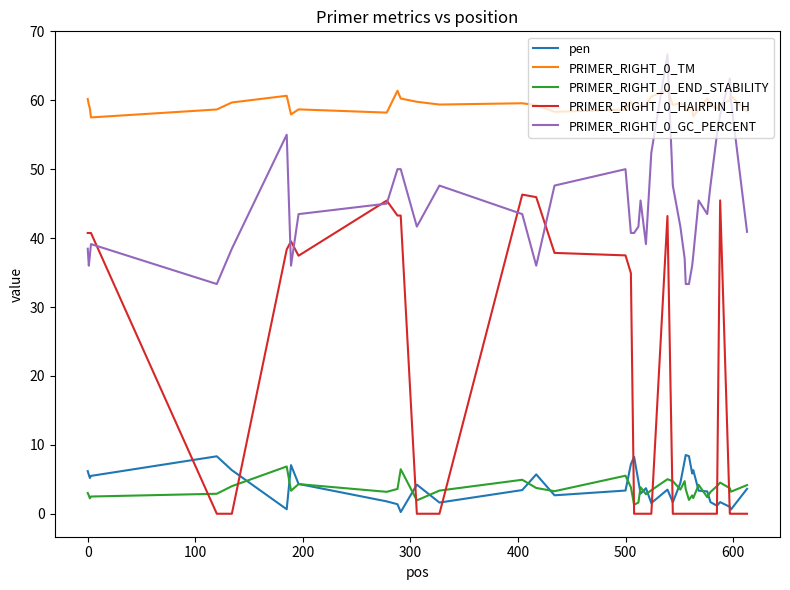

How many series are shown in this chart?

5